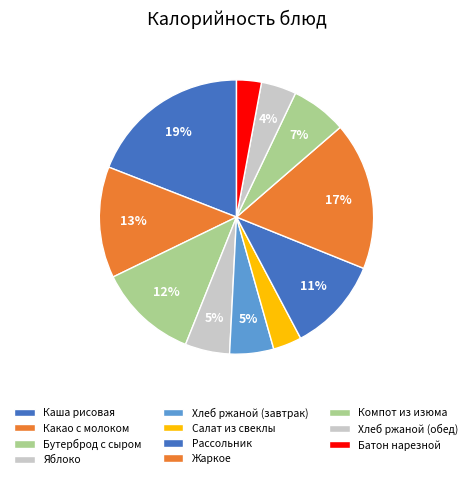

Rank the categories by value from highest to lowest.

Каша рисовая, Жаркое, Какао с молоком, Бутерброд с сыром, Рассольник, Компот из изюма, Яблоко, Хлеб ржаной (завтрак), Хлеб ржаной (обед), Салат из свеклы, Батон нарезной